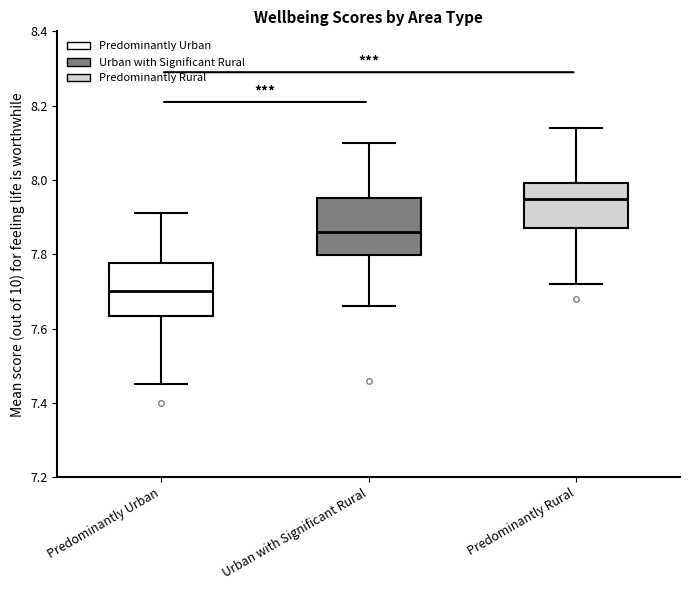

Which box has the lowest median line?

Predominantly Urban